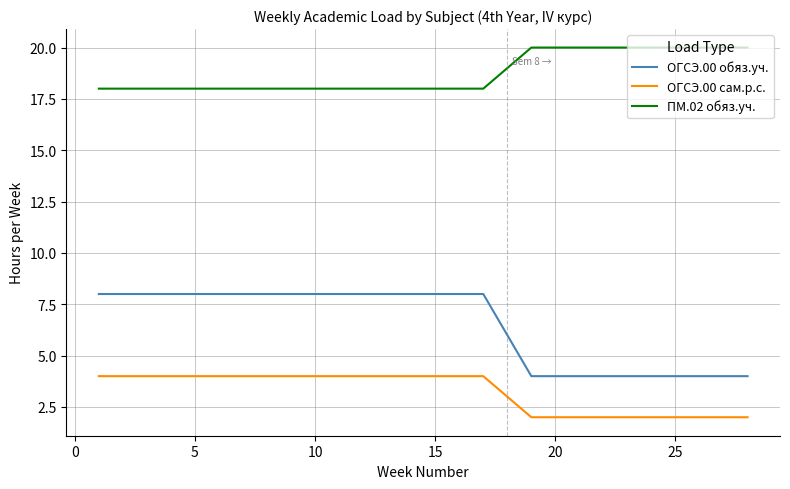

Which series has the widest spread of values?

ОГСЭ.00 обяз.уч.